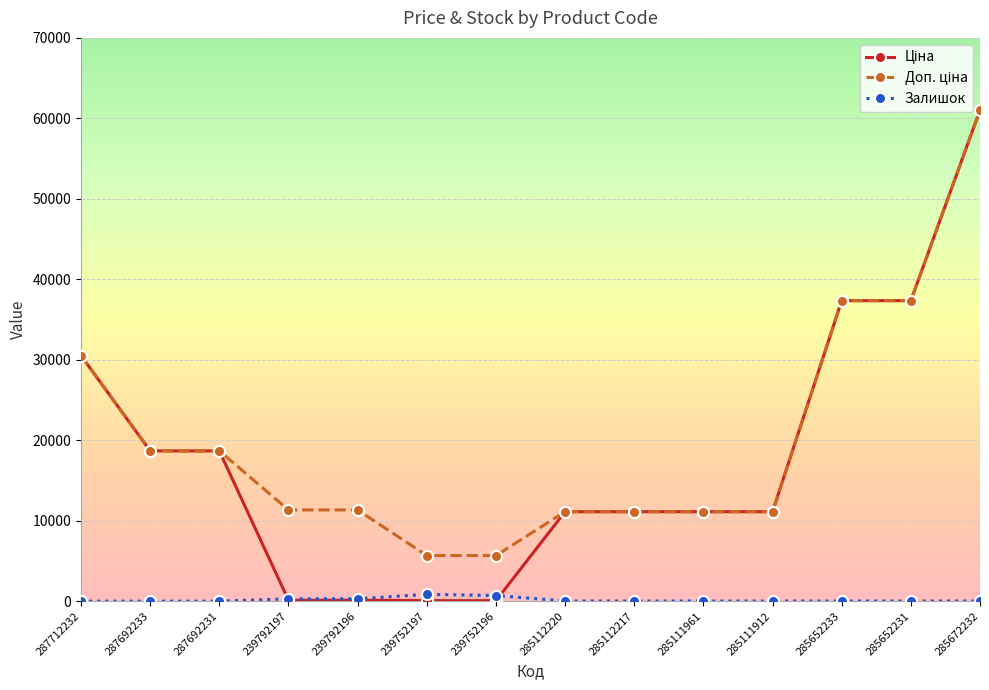

True or false: Залишок has more than 0 points higher than both neighbors.

True